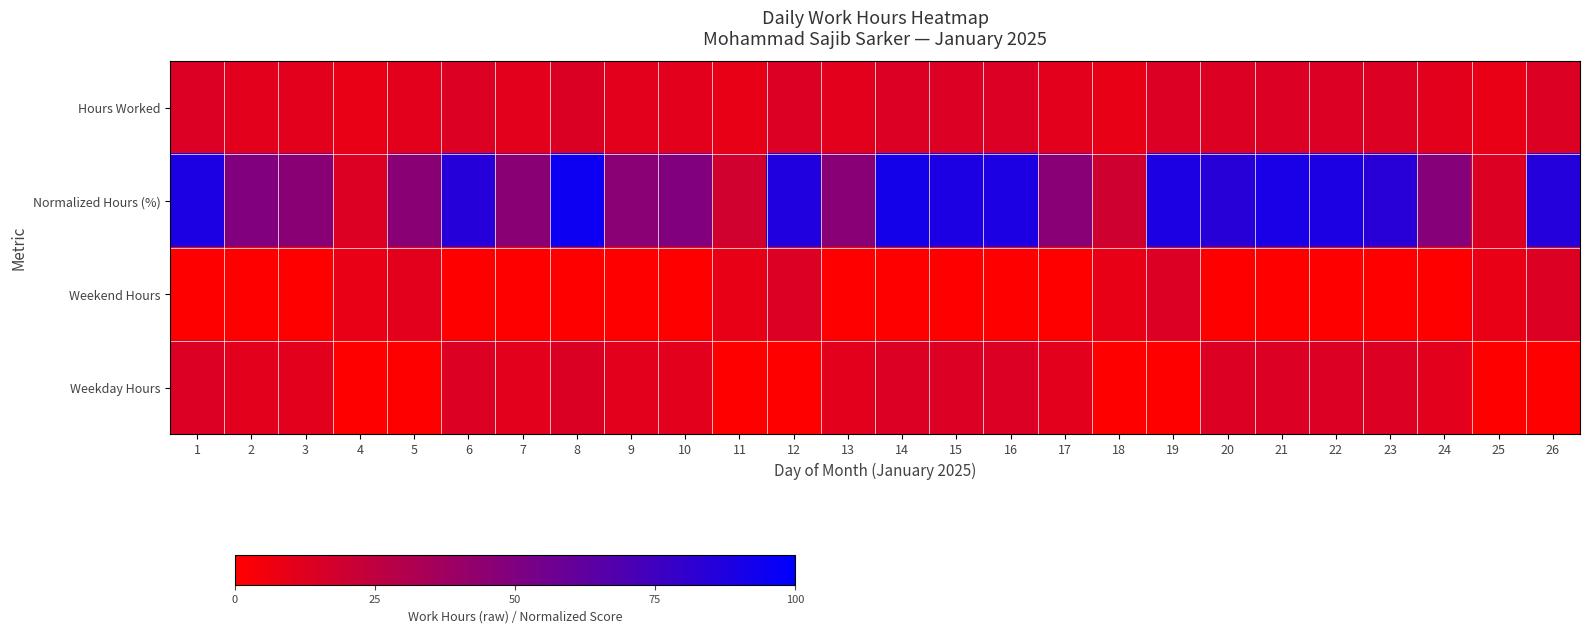

At how many categories does at least one series exceed 83?

13